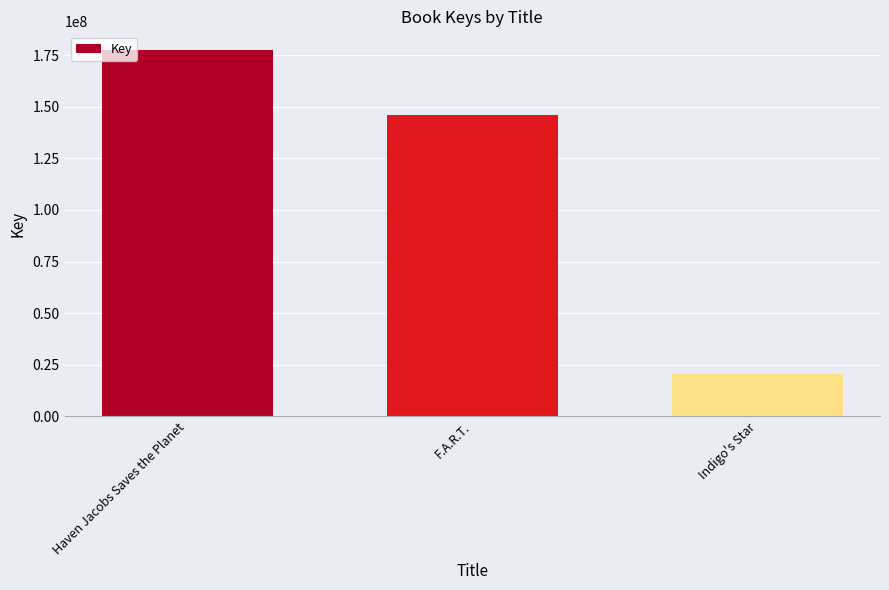

Count the values in the range 20539217 to 177616524.

3